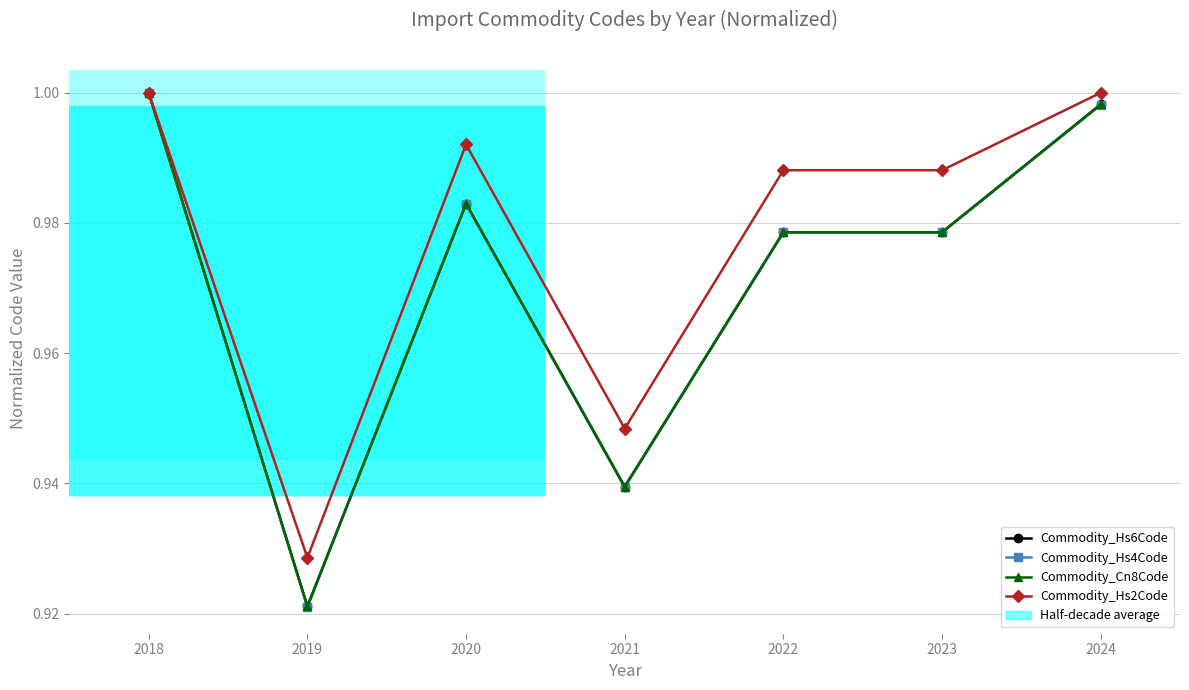

What is the value of the Commodity_Hs6Code point at the 7th from the left?

1.0